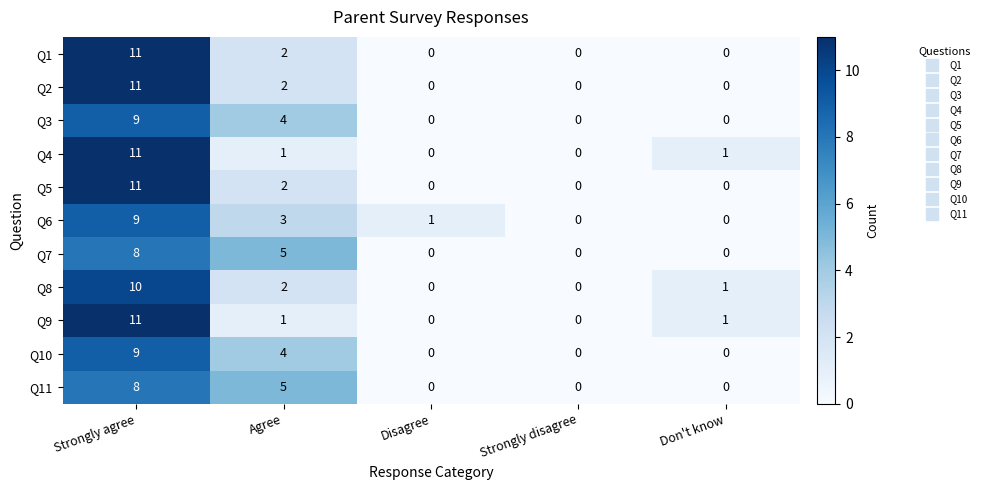

At which label does Q11 reach its peak?

Strongly agree